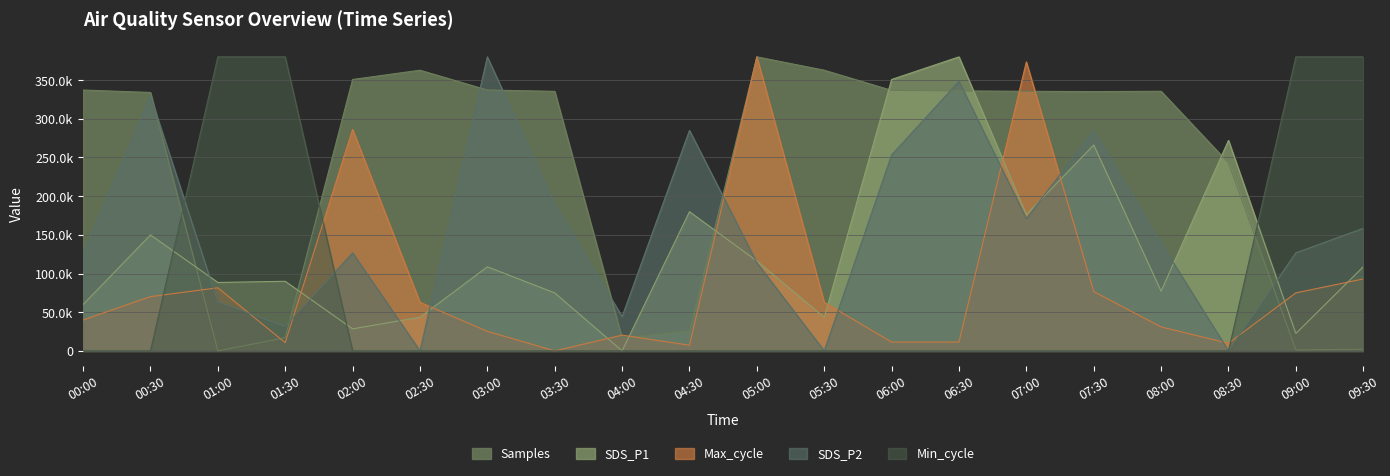

Between 06:30 and 02:30, which is larger?

02:30